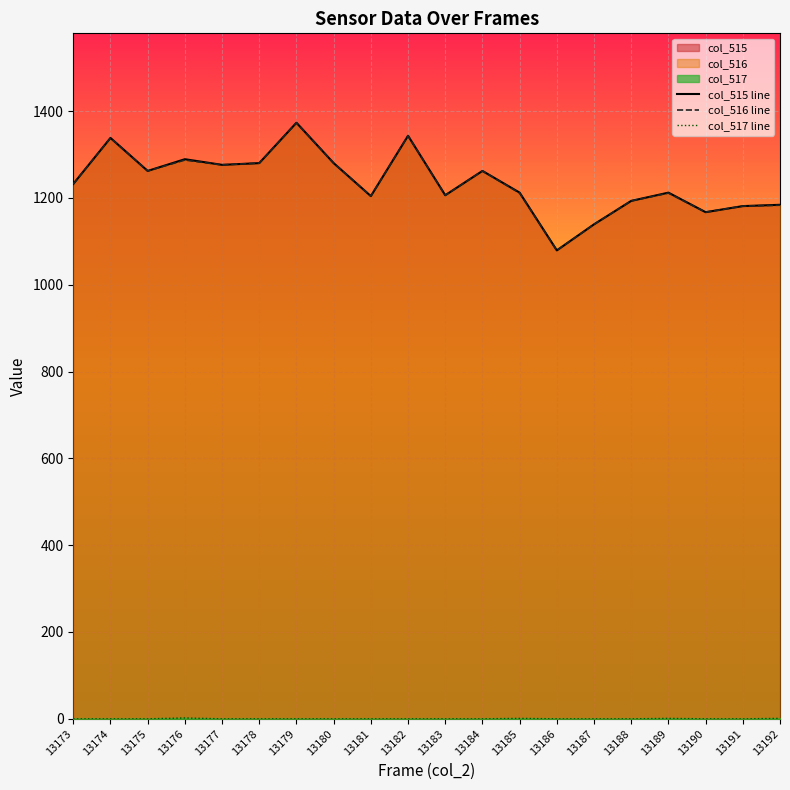

At which label is col_515 line closest to 1226?

13173